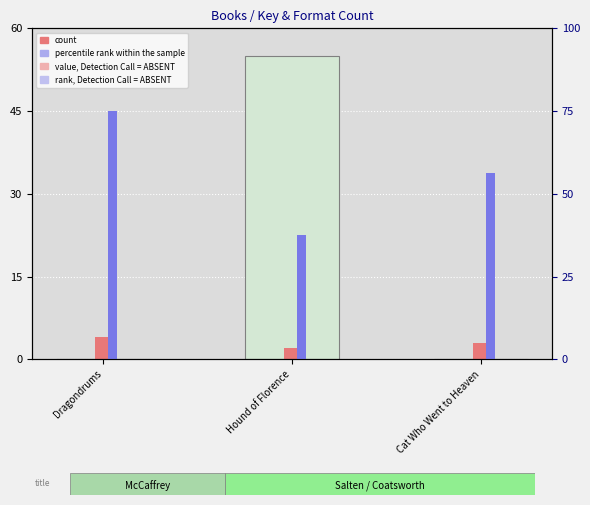

What is the difference between the highest and lowest values at Cat Who Went to Heaven?

56.2